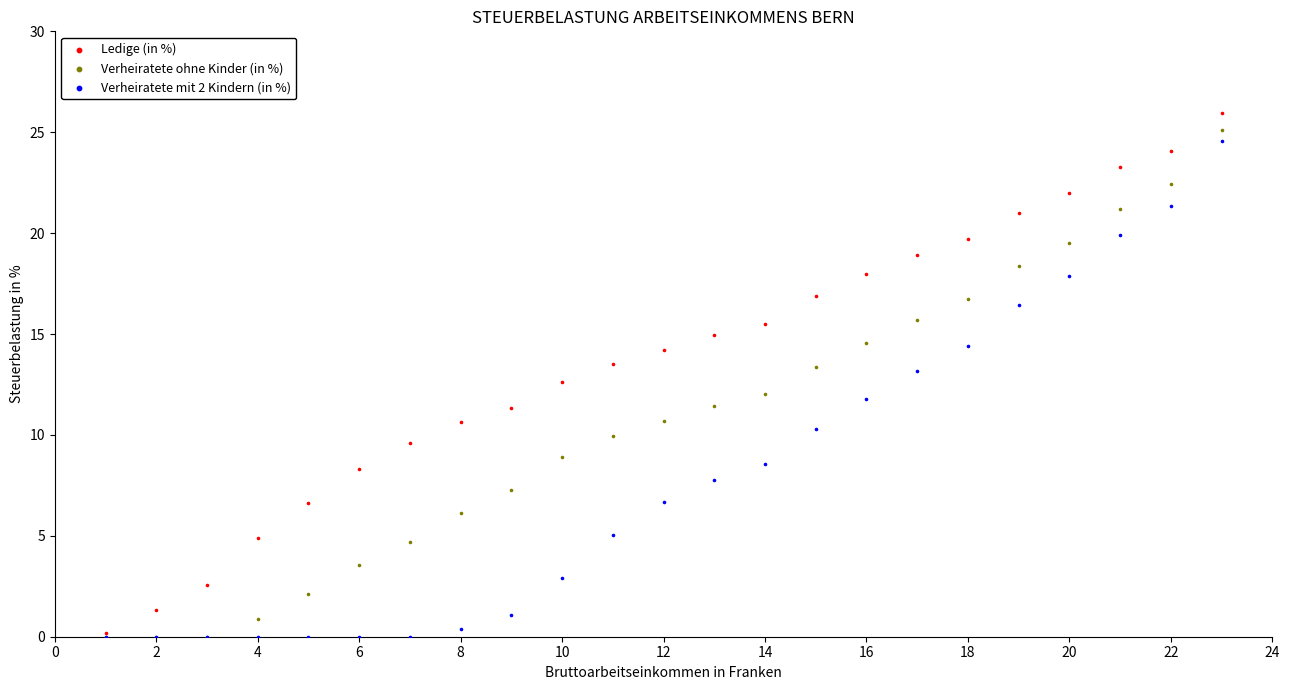

What are all the series names shown in the legend?

Ledige (in %), Verheiratete ohne Kinder (in %), Verheiratete mit 2 Kindern (in %)